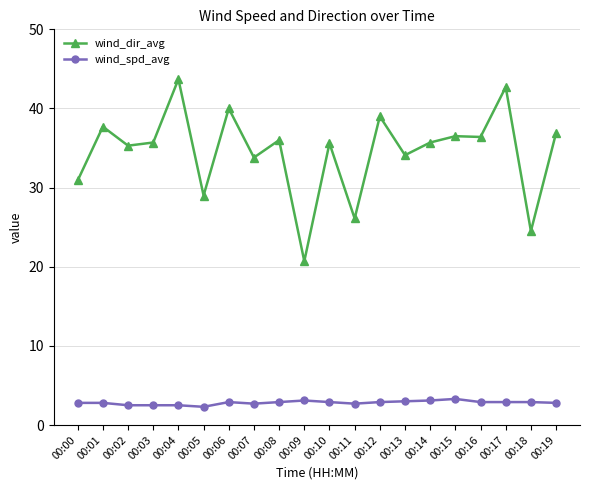

List the series in order of their overall mean, highest first.

wind_dir_avg, wind_spd_avg